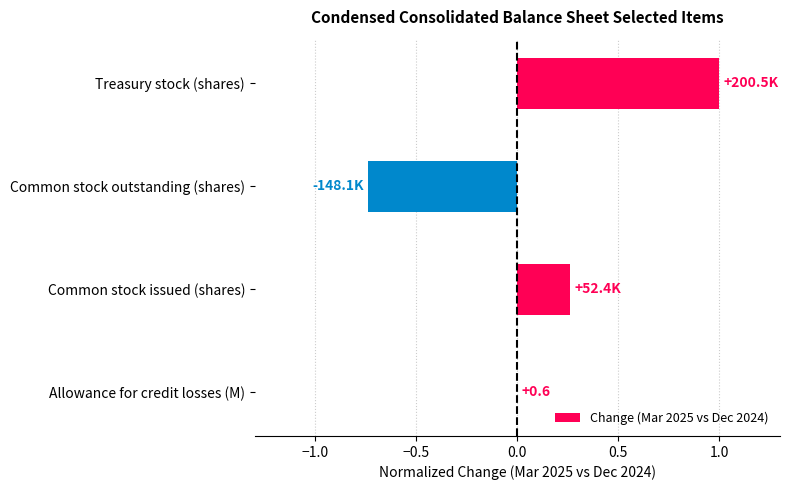

True or false: the data shows 1.0 at Treasury stock (shares).

True